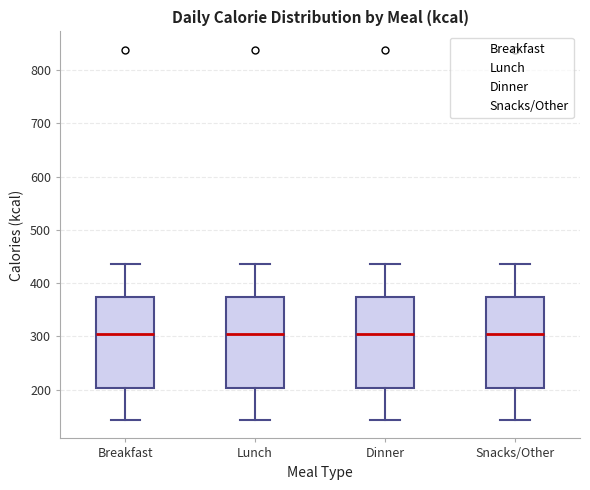

Where is the lower edge of the box for Snacks/Other on the y-axis? The values are not printed on the chart, so give them approximately, as read against the axis.

200